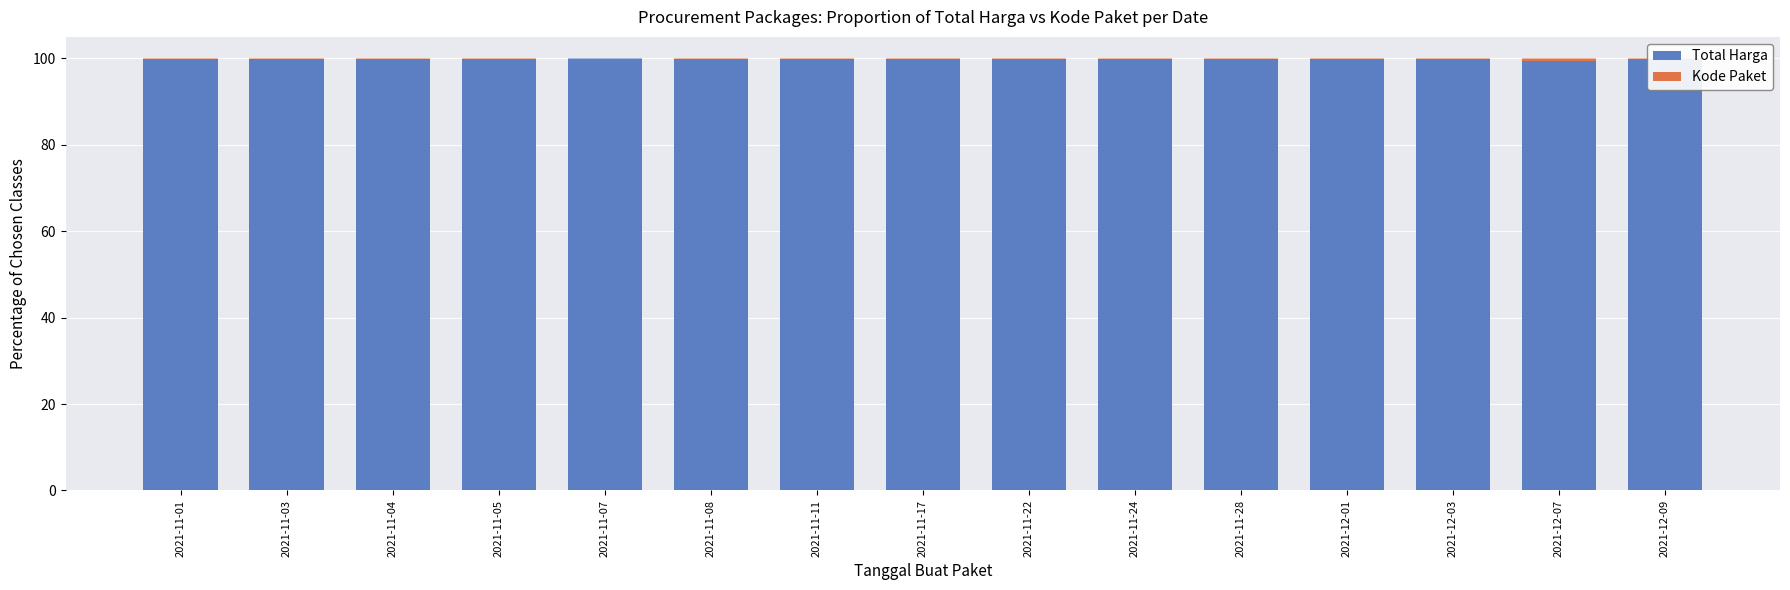

Count the number of data series in this chart.

2